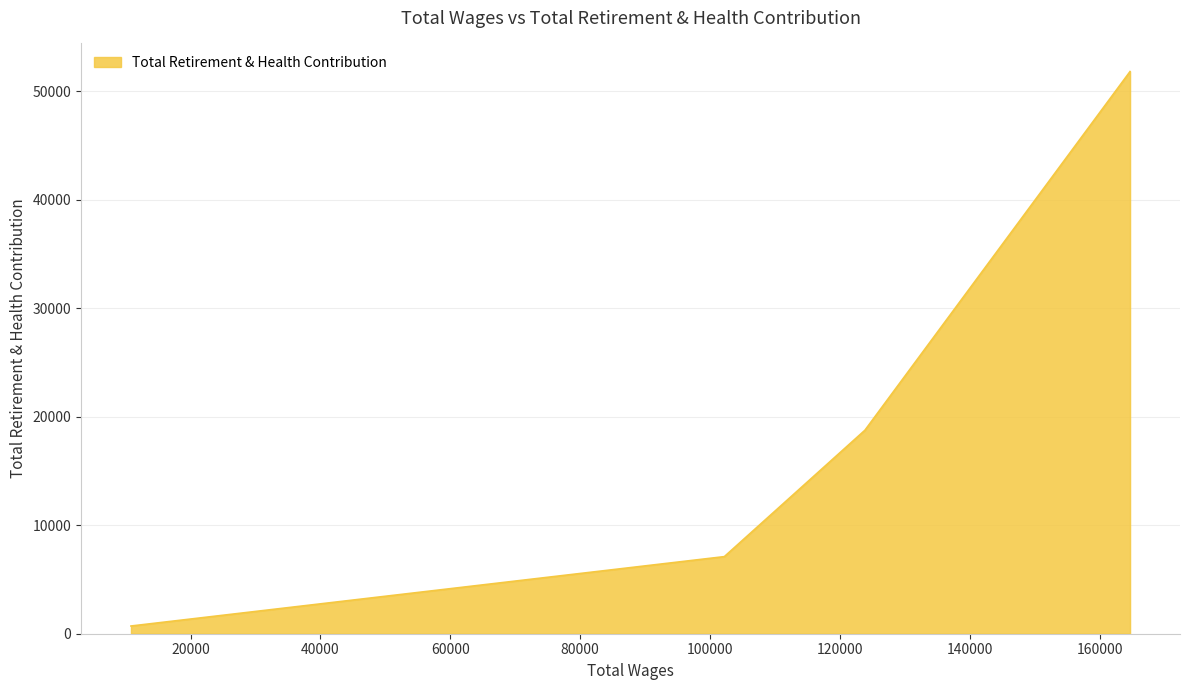

What is the smallest value displayed?

711